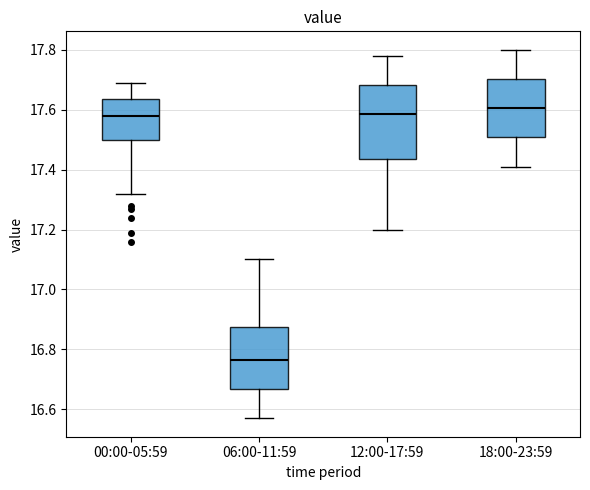

Reading left to right, read every box against the y-axis: the position of its median line, the range the box covers, and the ends of its whiskers. The values are not printed on the chart, so give them approximately, as read against the axis.

00:00-05:59: median 17.58, box 17.50 to 17.64, whiskers 17.32 to 17.70
06:00-11:59: median 16.76, box 16.66 to 16.88, whiskers 16.58 to 17.10
12:00-17:59: median 17.58, box 17.44 to 17.68, whiskers 17.20 to 17.78
18:00-23:59: median 17.60, box 17.50 to 17.70, whiskers 17.42 to 17.80